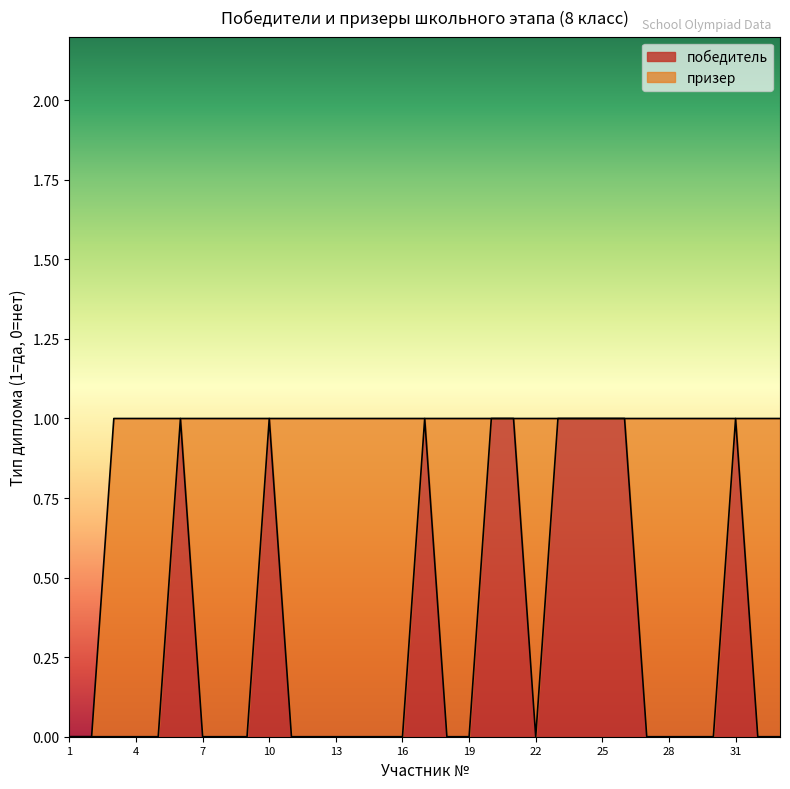

At which category does the chart reach its minimum across all series?

1